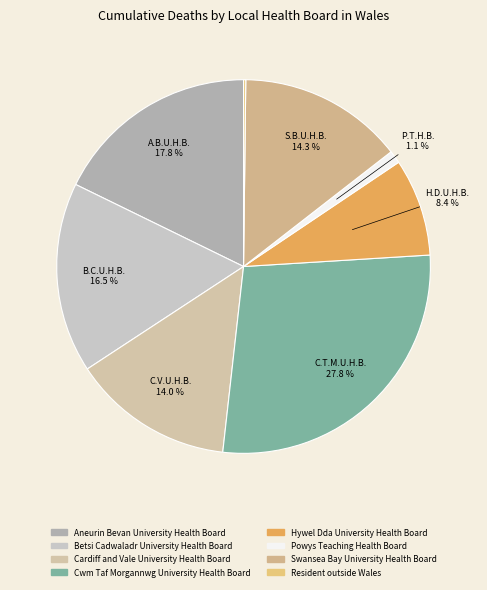

Is there a majority slice in this chart?

No